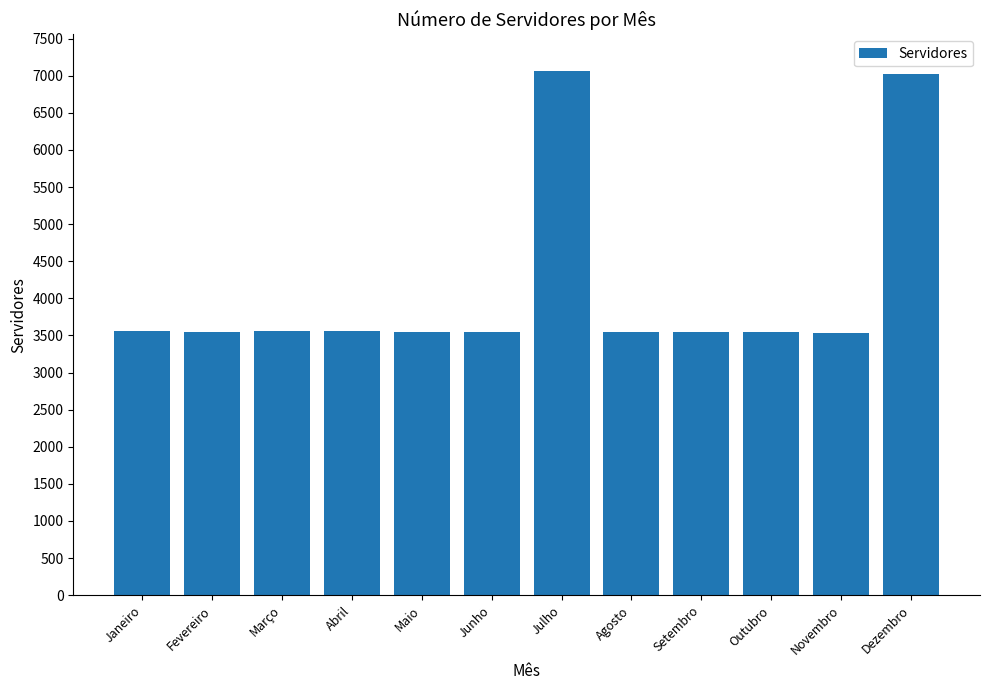

Count the number of categories in the chart.

12